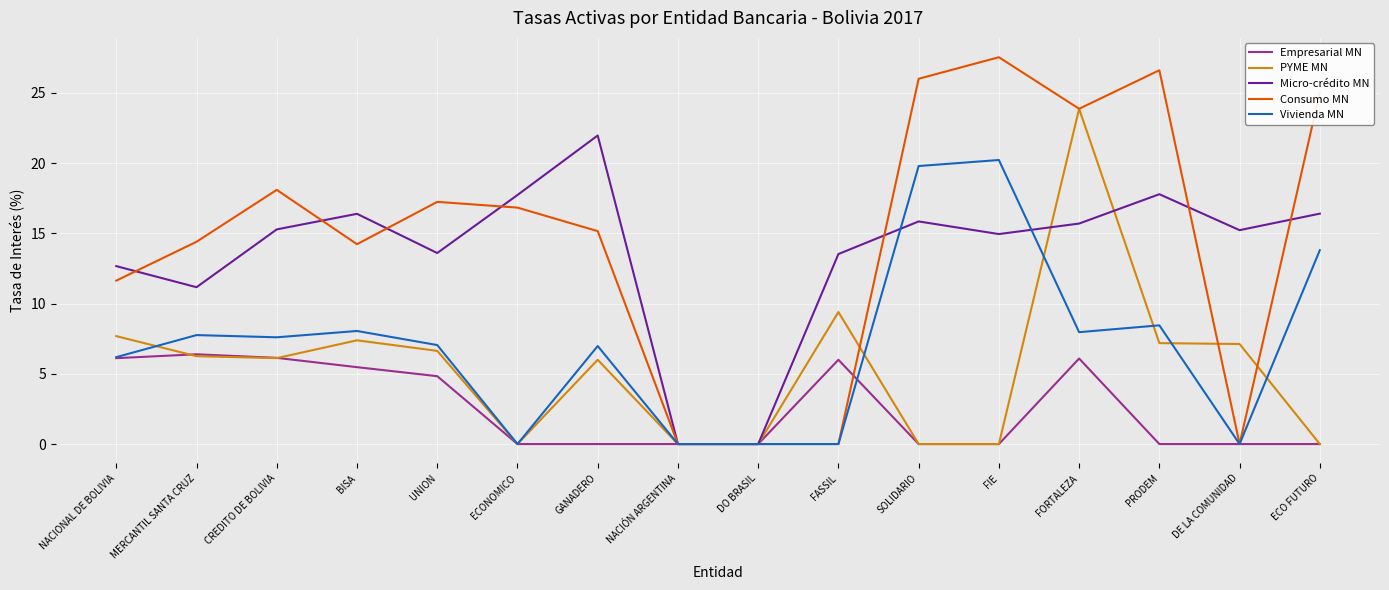

At how many categories does at least one series exceed 23?

5